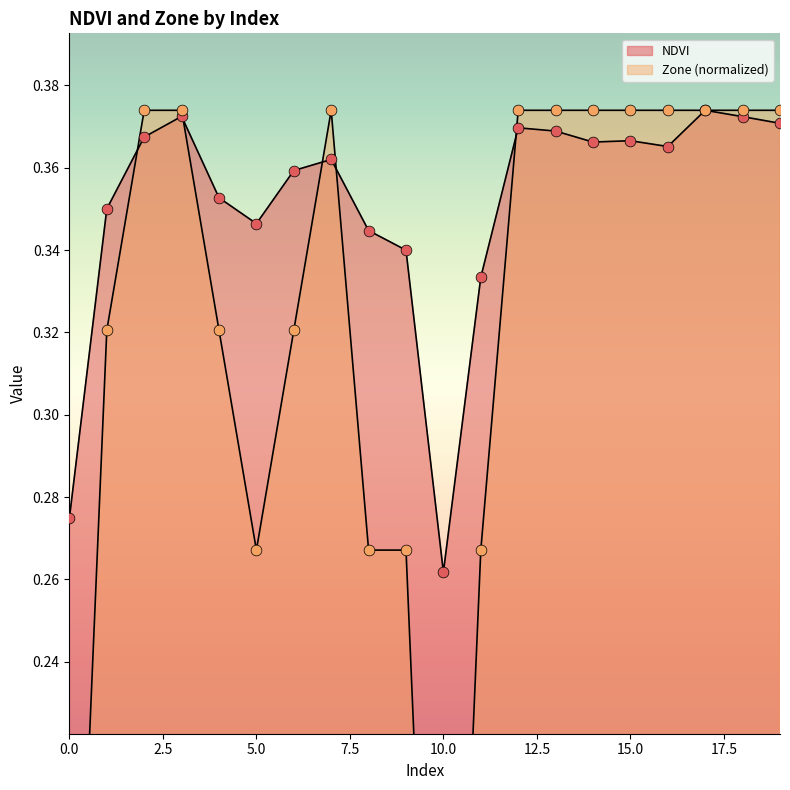

At how many categories does at least one series exceed 0?

20